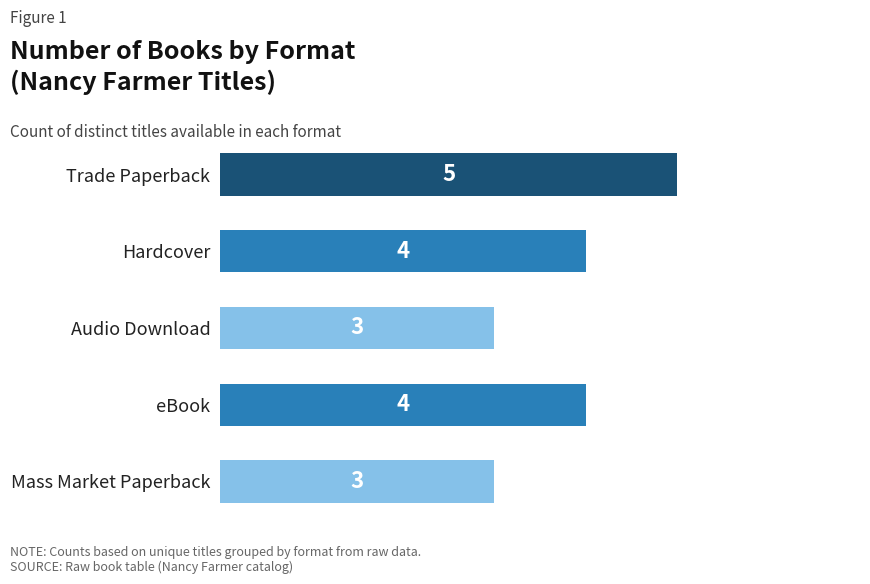

What is the greatest value displayed?

5